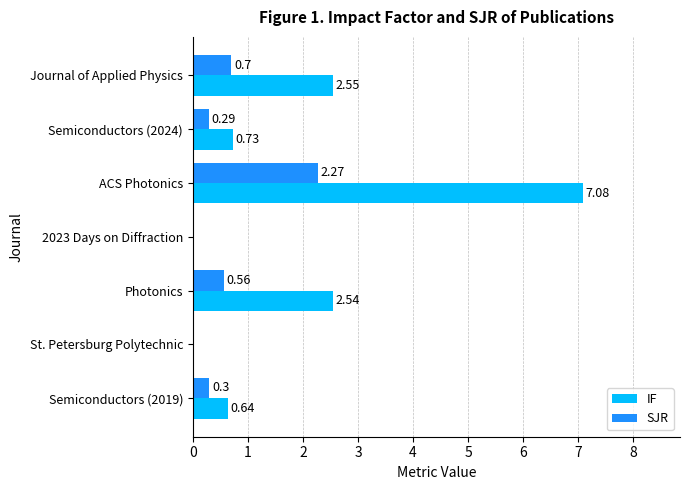

Which series changed the most between ACS Photonics and Semiconductors (2019)?

IF